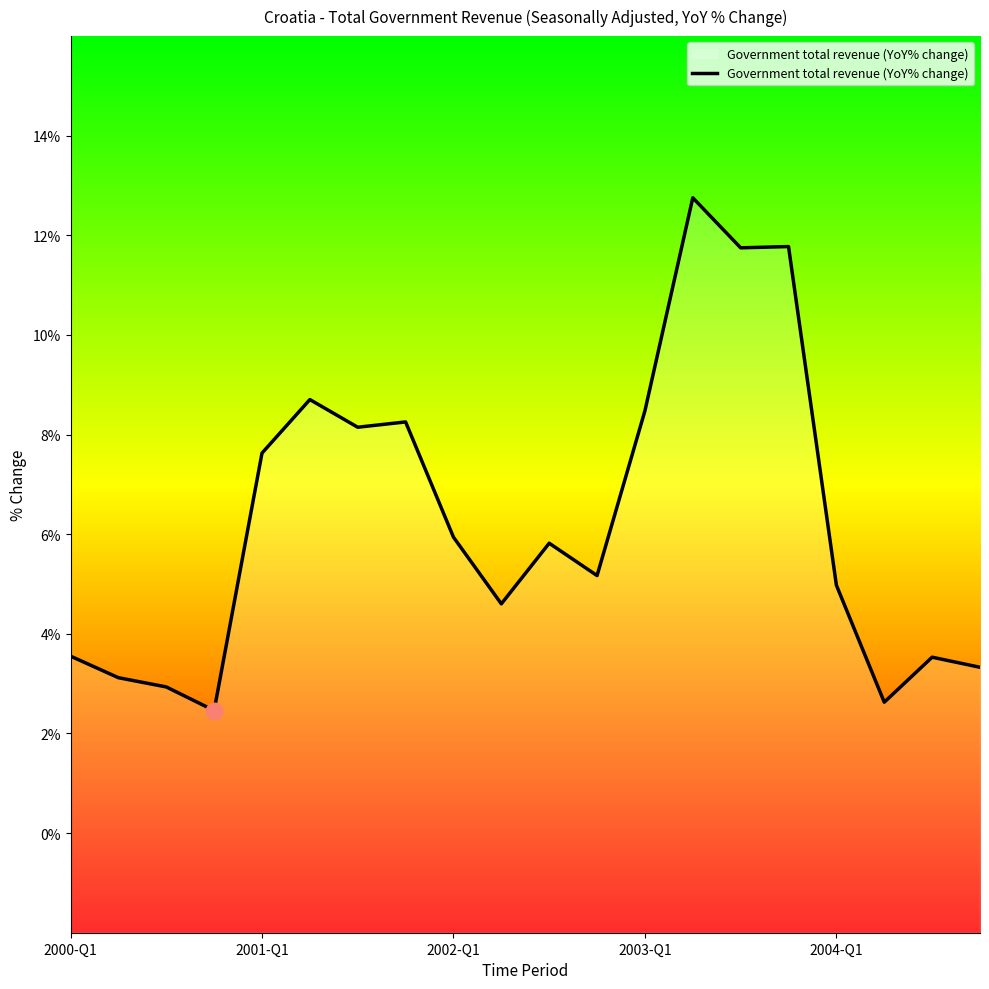

Where is the data nearest to the value 7?

2001-Q1